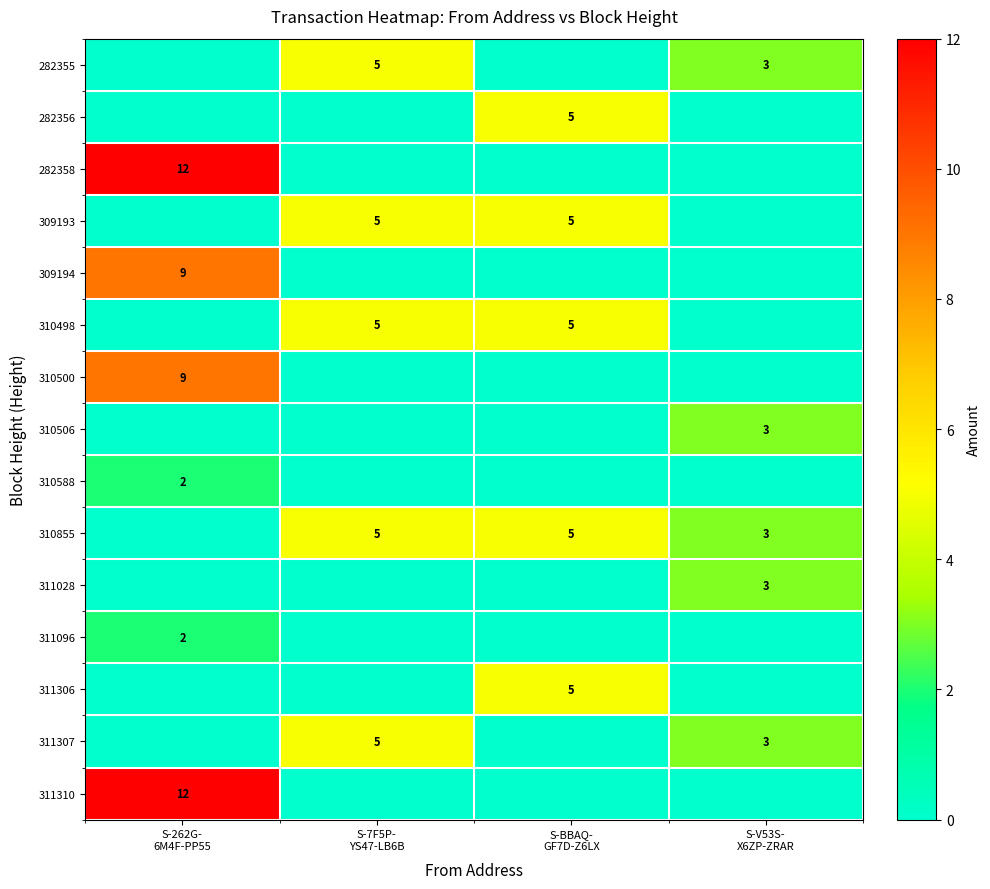

At which category does the chart reach its peak across all series?

S-262G-
6M4F-PP55